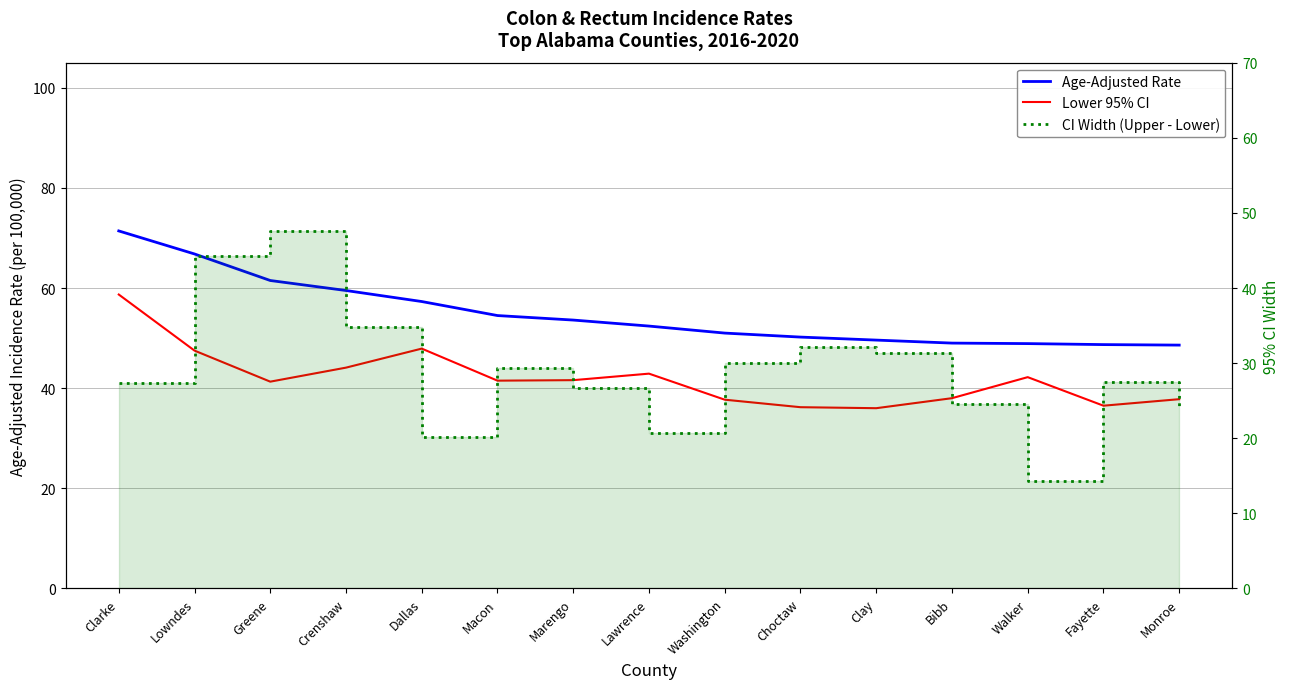

Reading right to left, transcribe all the data shown in this chart.

Age-Adjusted Rate: 48.6	48.7	48.9	49.0	49.6	50.2	51.0	52.4	53.6	54.5	57.3	59.5	61.5	66.8	71.4
Lower 95% CI: 37.8	36.5	42.2	38.0	36.0	36.2	37.7	42.9	41.6	41.5	47.9	44.1	41.3	47.5	58.7
CI Width (Upper - Lower): 24.1	27.5	14.3	24.5	31.3	32.2	30.0	20.7	26.7	29.3	20.2	34.8	47.6	44.3	27.4